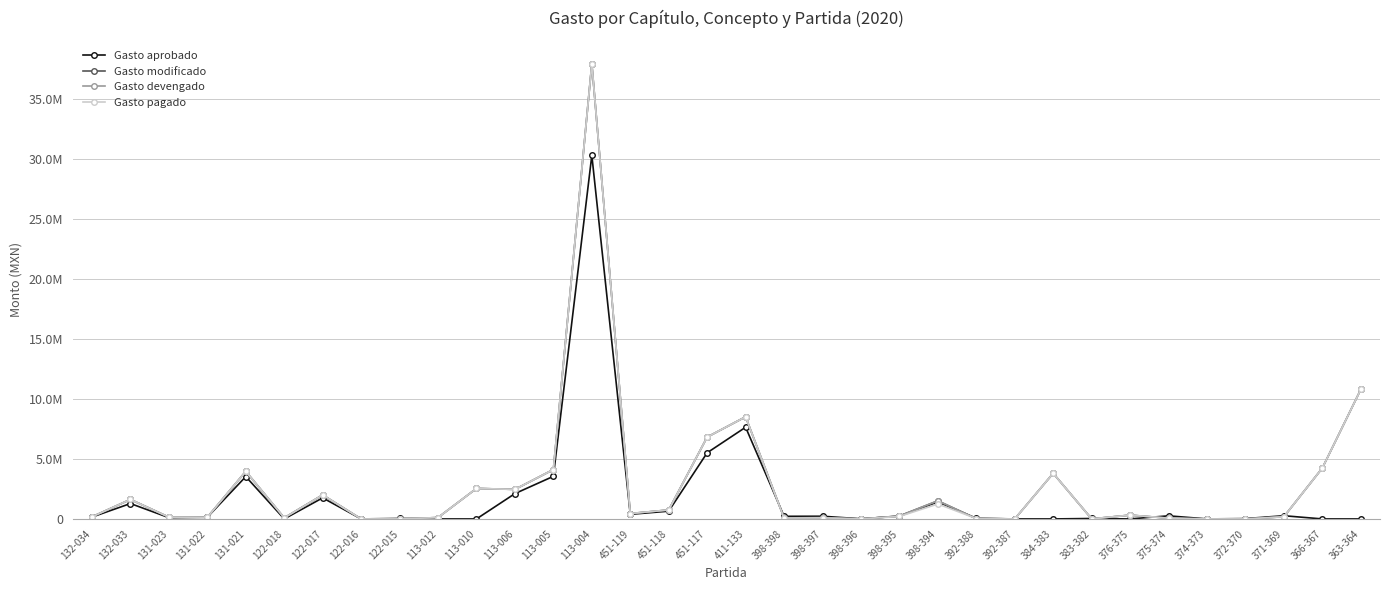

True or false: Gasto devengado and Gasto aprobado intersect in this chart.

True